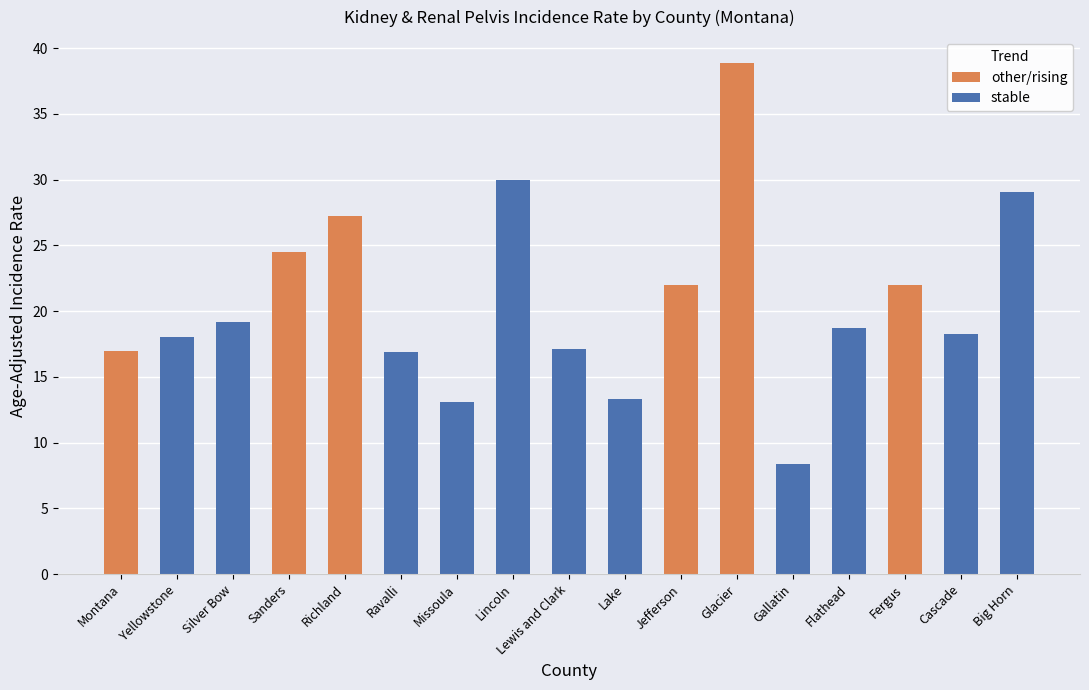

Does the chart contain stacked bars?

No